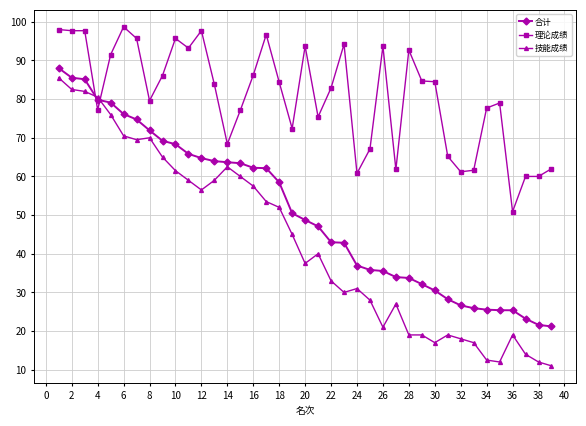

What is the sum of all 合计 values?

1976.4